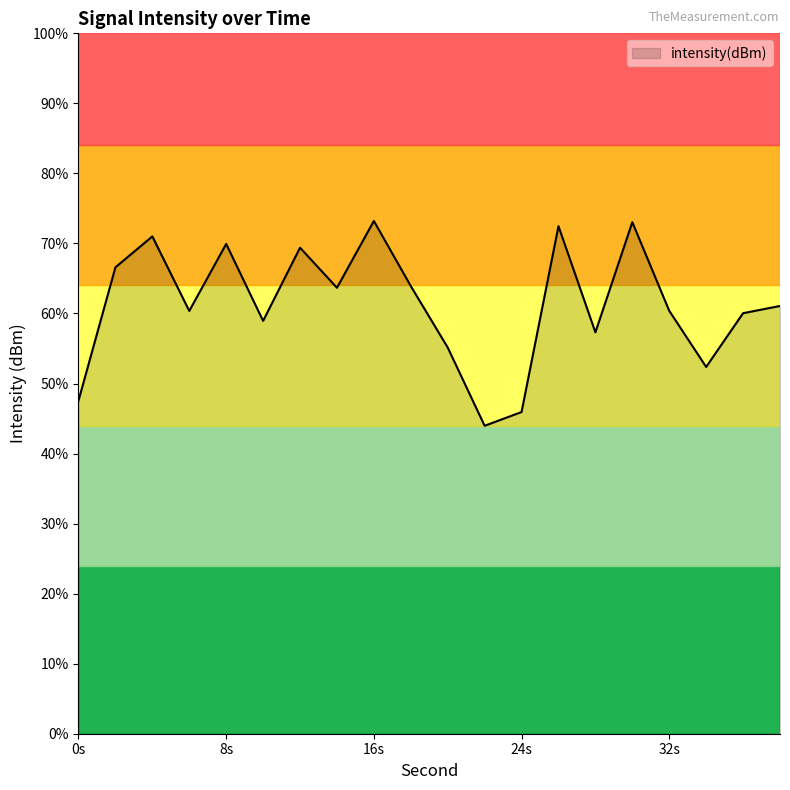

The chart shows a value of -65.1 at 28. True or false?

False